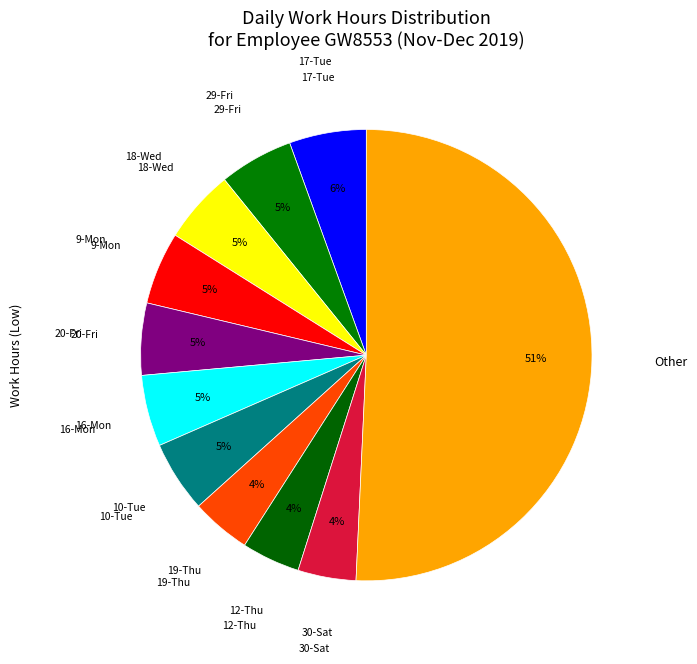

To the nearest percent, what is the difference between the largest and smallest slice percentages?

47%